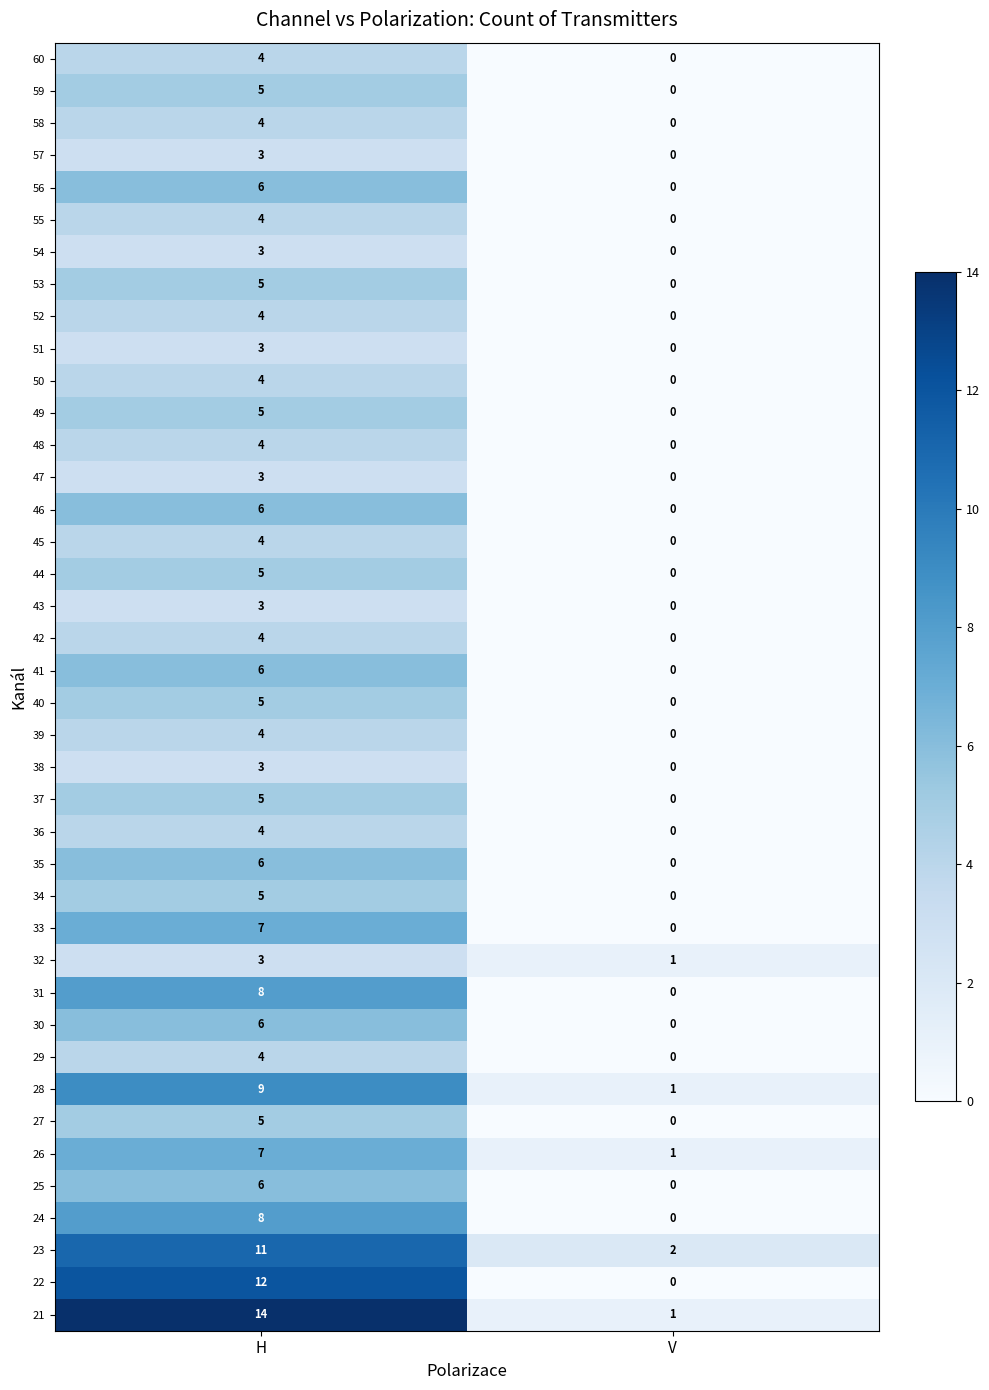

At how many categories does at least one series exceed 3?

1